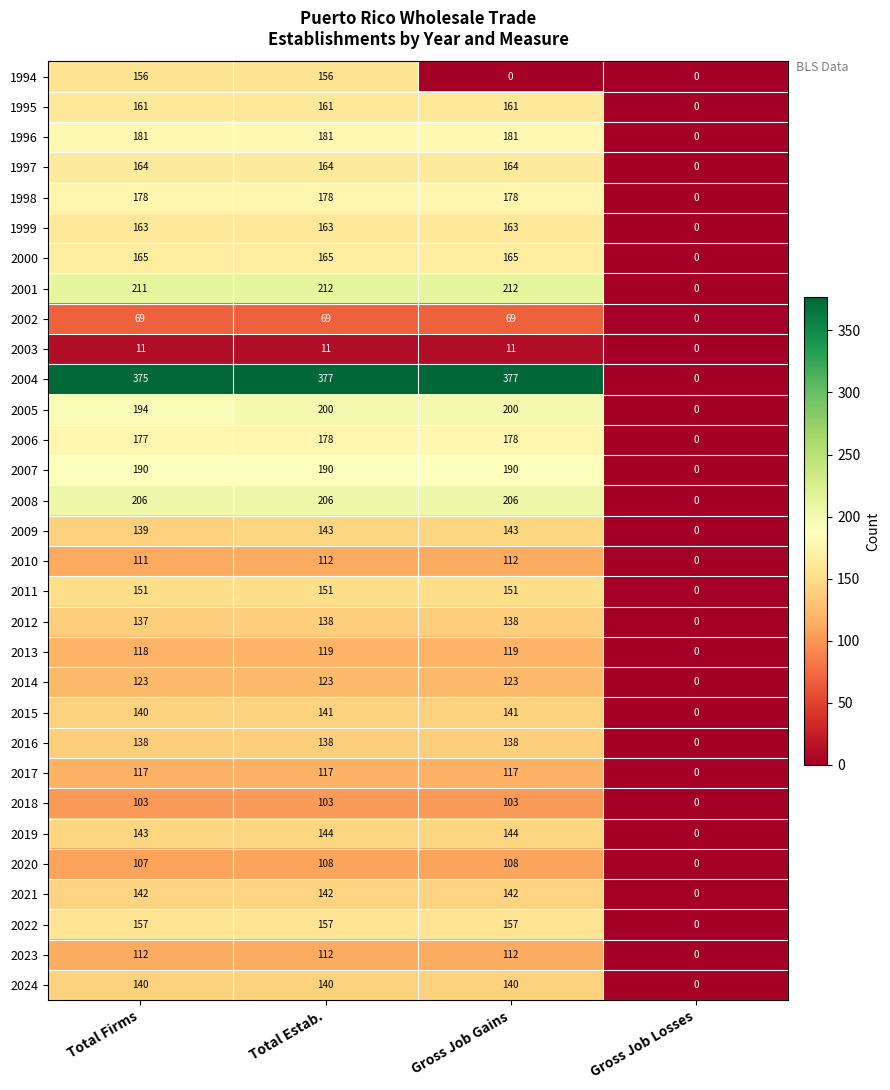

Is the value of 1999 at Gross Job Gains greater than the value of 2015 at Gross Job Losses?

Yes